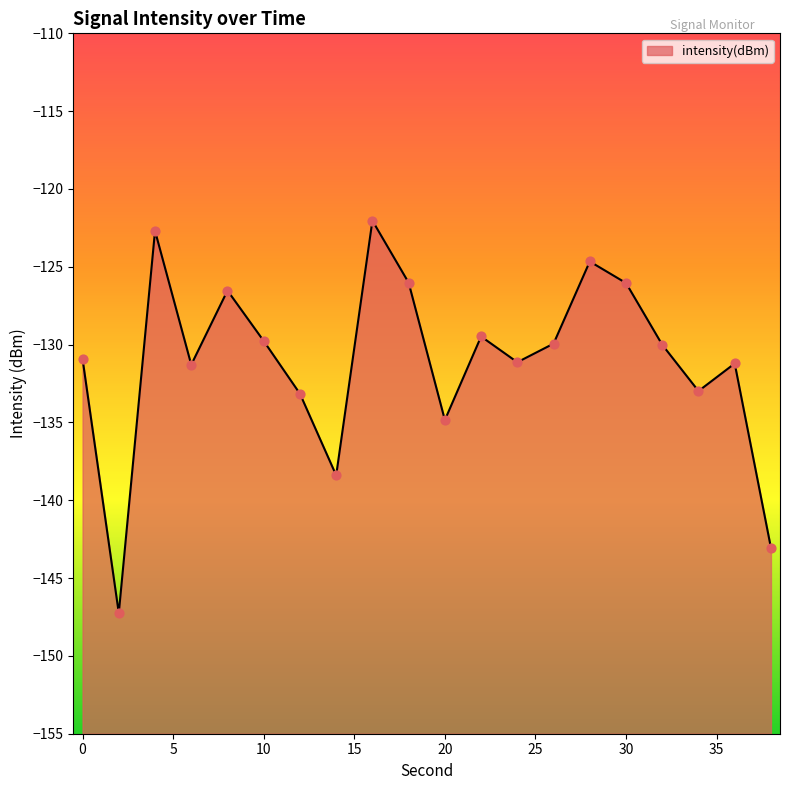

Between 6 and 32, which is larger?

32